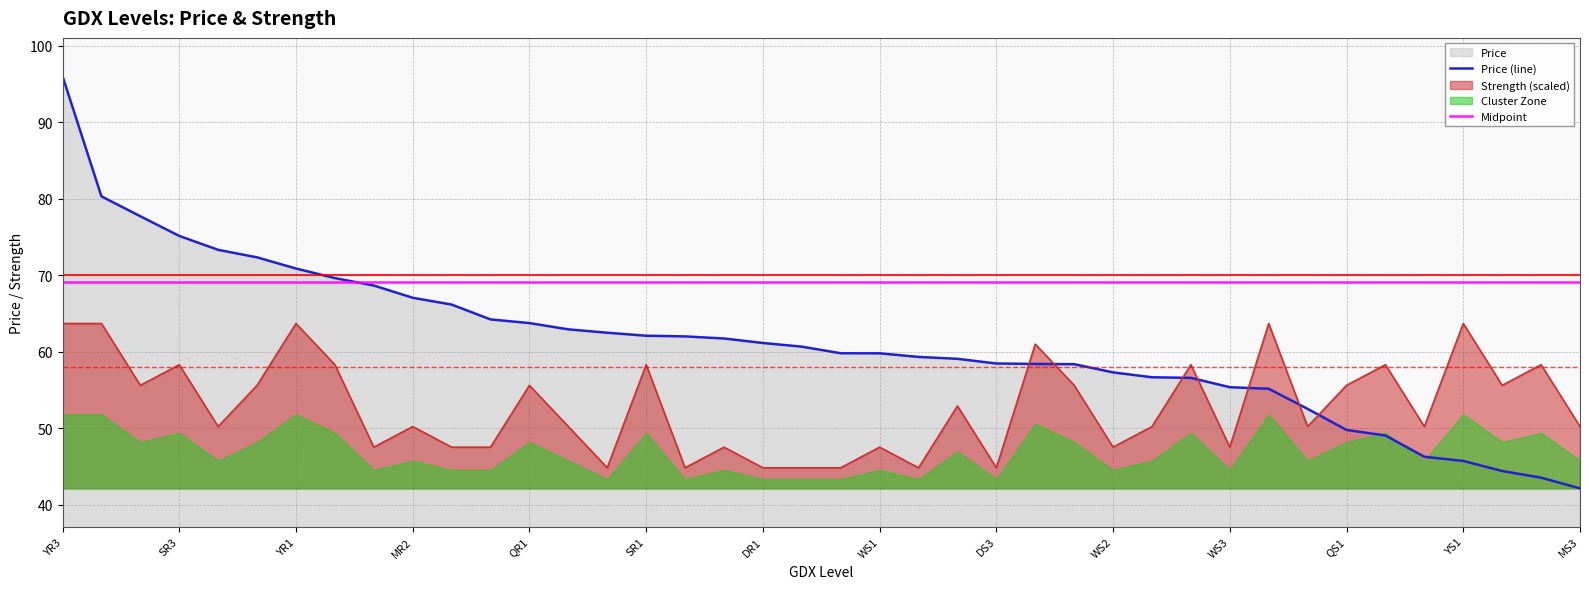

What is the sum of all Price values?

2447.0